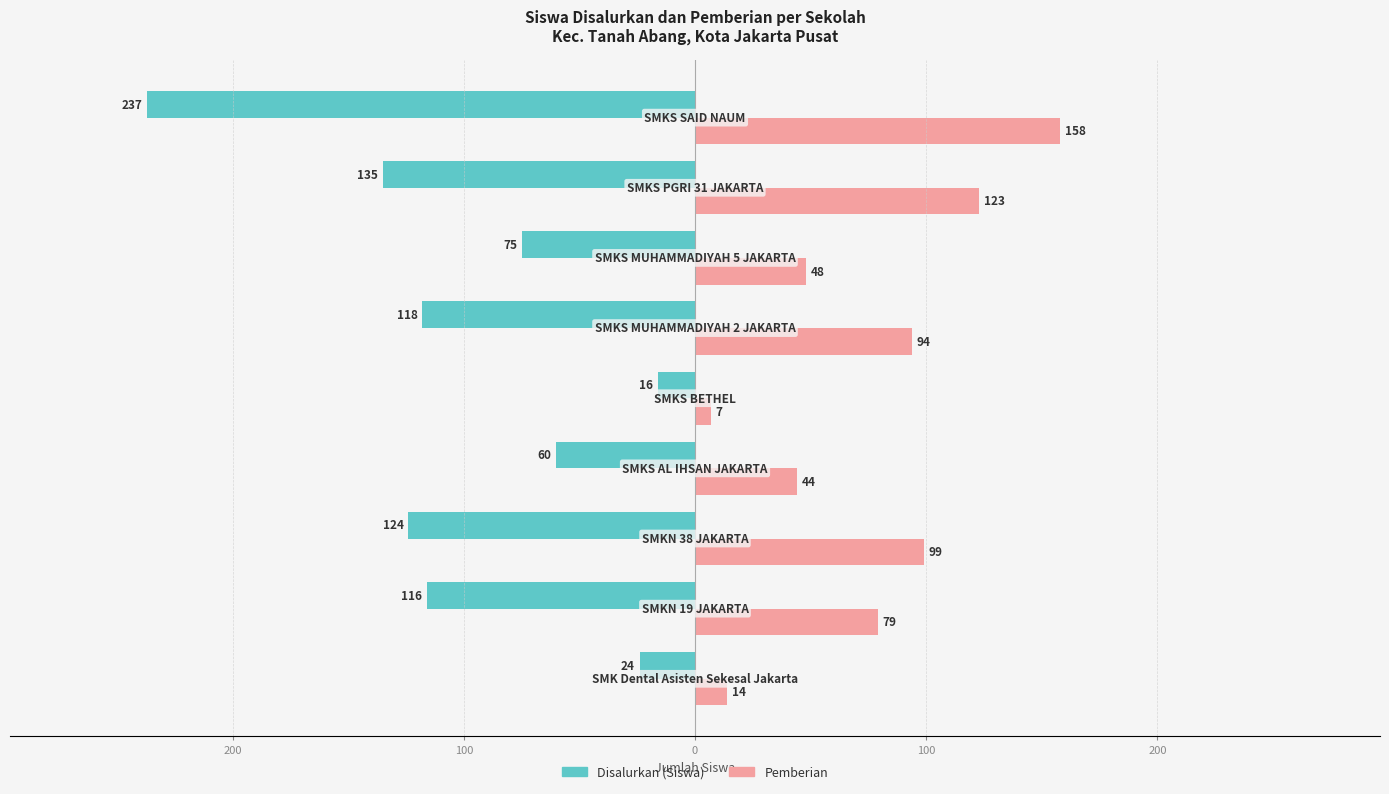

What are all the series names shown in the legend?

Disalurkan (Siswa), Pemberian